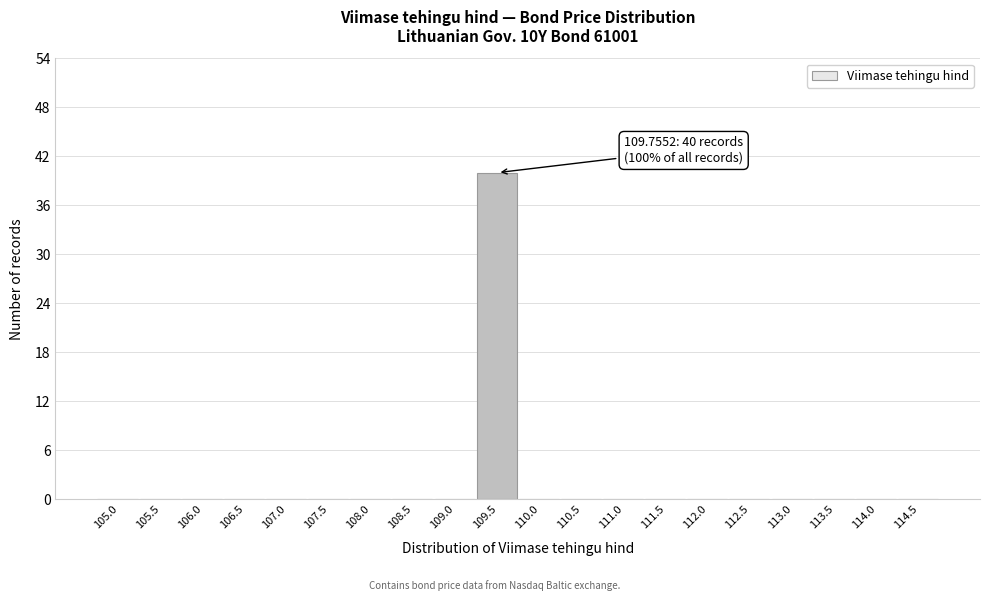

Reading left to right, list all the values displayed in this chart.

105.0=0	105.5=0	106.0=0	106.5=0	107.0=0	107.5=0	108.0=0	108.5=0	109.0=0	109.5=40	110.0=0	110.5=0	111.0=0	111.5=0	112.0=0	112.5=0	113.0=0	113.5=0	114.0=0	114.5=0